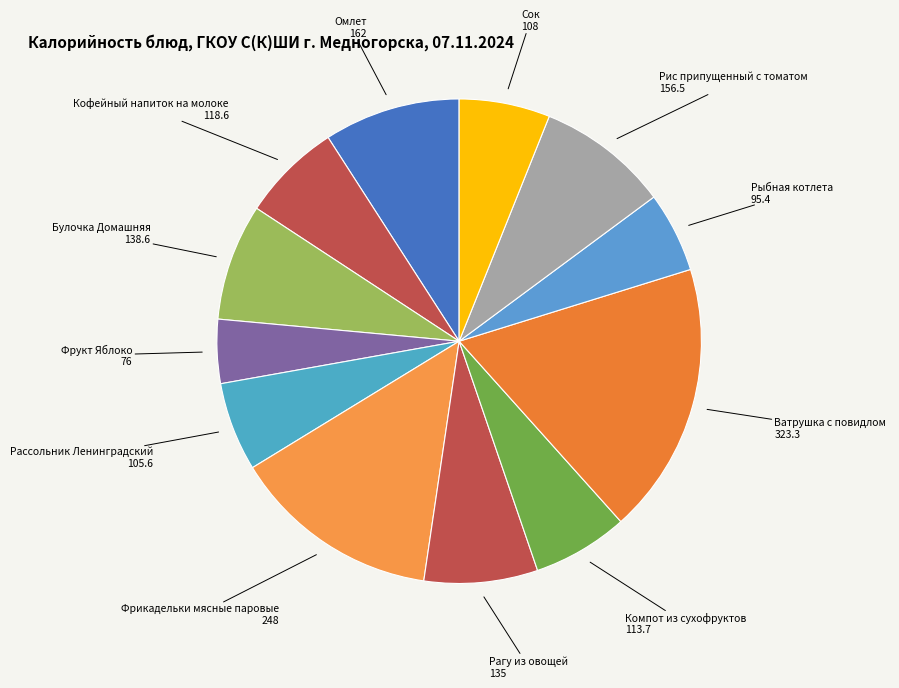

Does Фрикадельки мясные паровые represent more than half of the total?

No